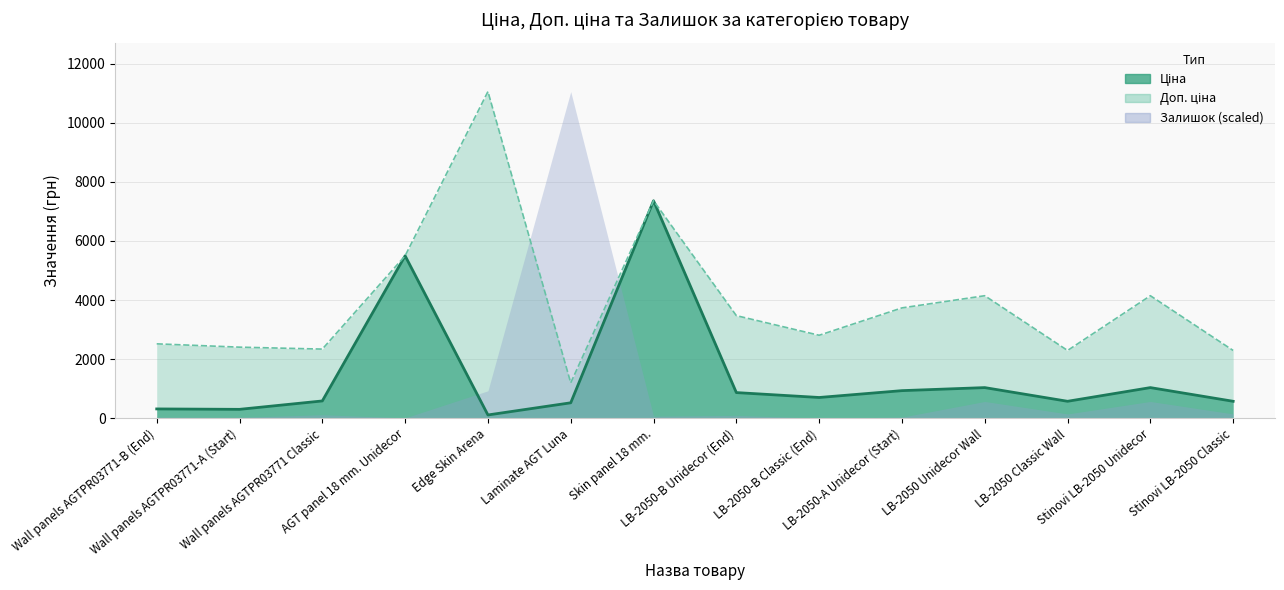

What position from the right is LB-2050-B Classic (End)?

6